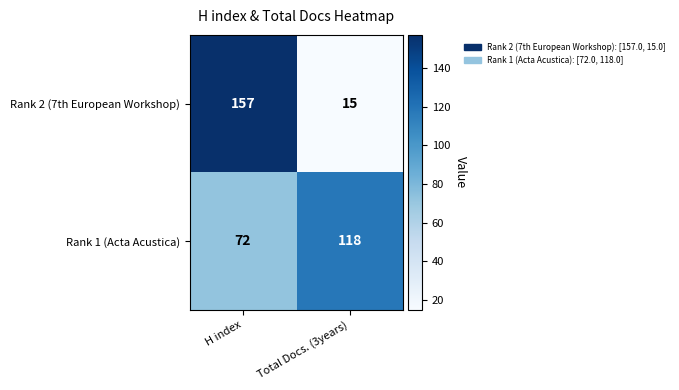

Is it true that Rank 2 (7th European Workshop) equals 157 at H index?

True